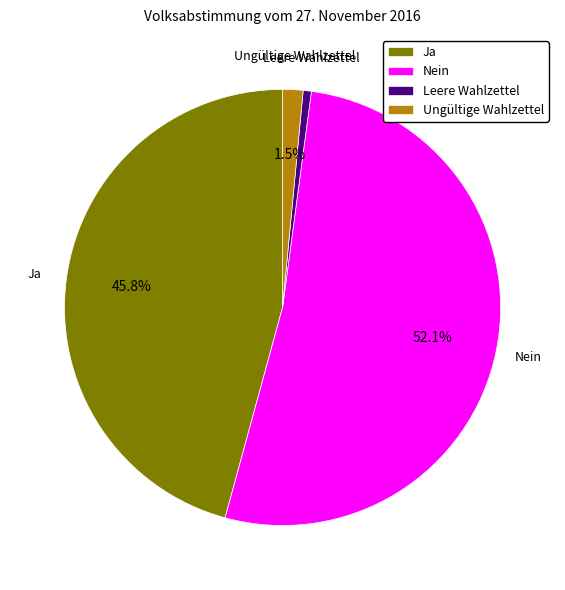

True or false: Ja accounts for 39% of the total.

False